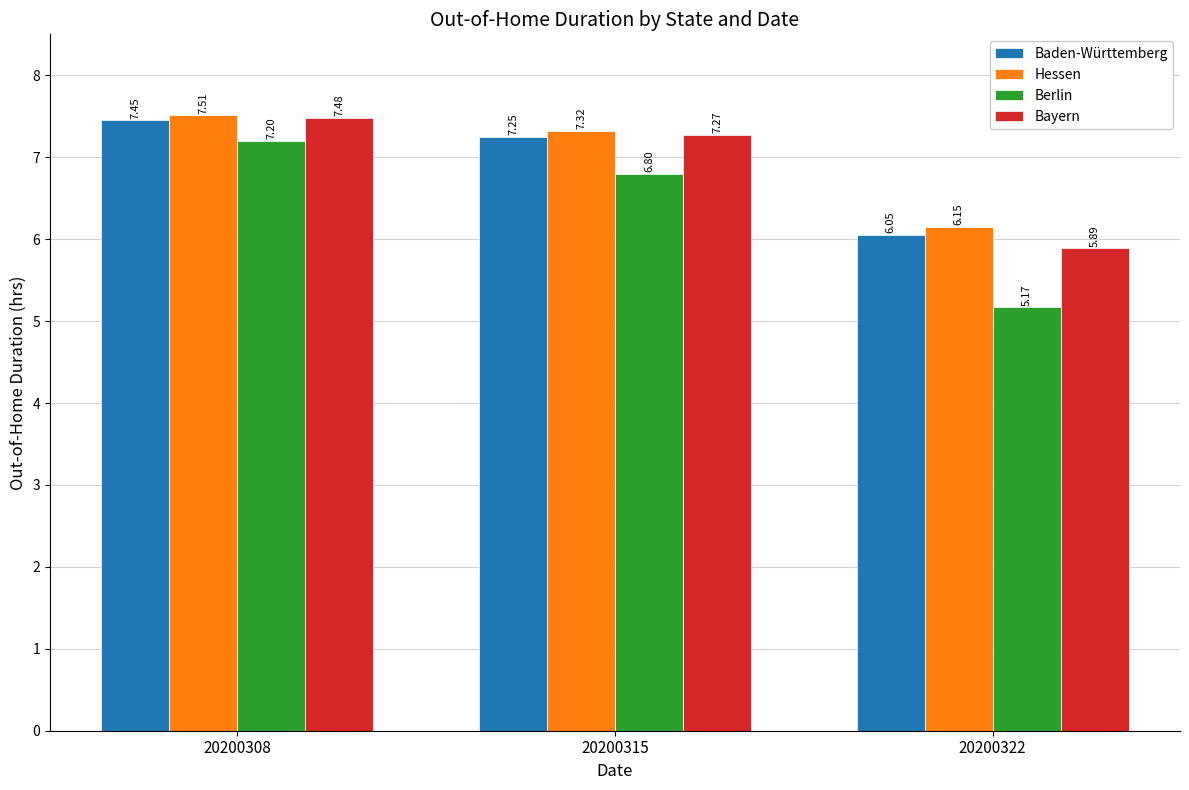

Which series changed the most between 20200308 and 20200322?

Berlin